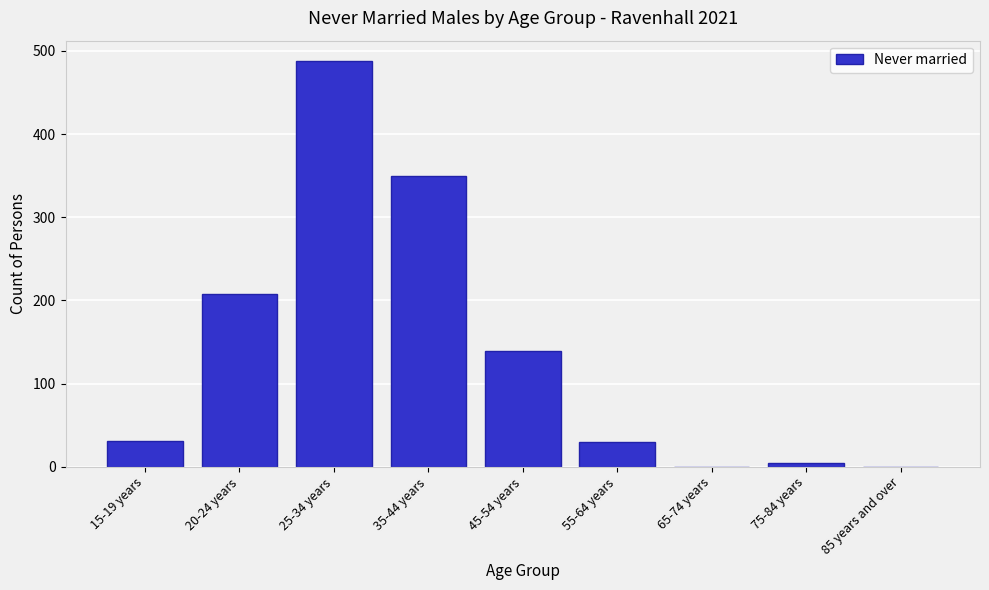

At which category does the chart reach its peak across all series?

25-34 years